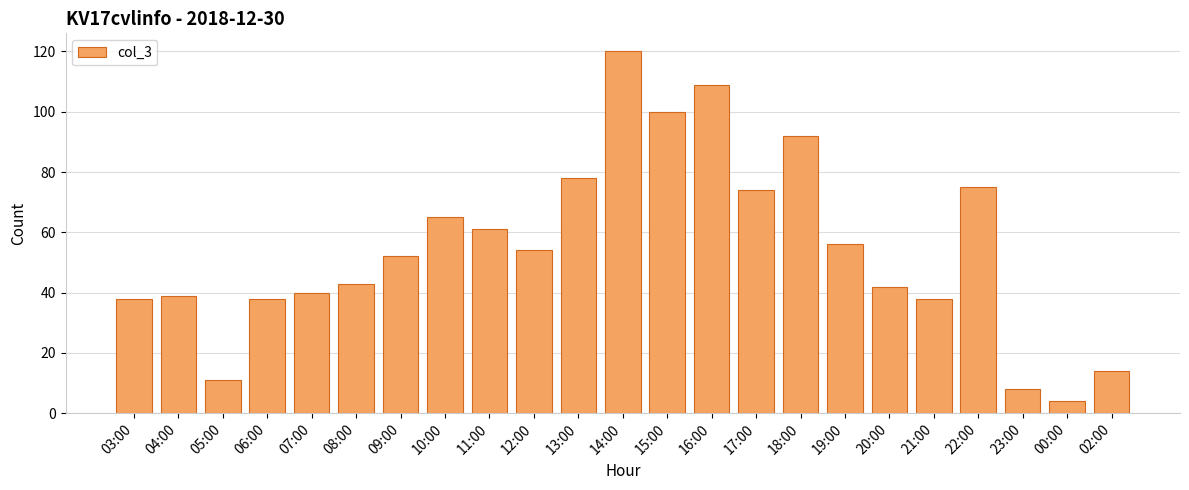

What is the change in value from 11:00 to 20:00?

-19